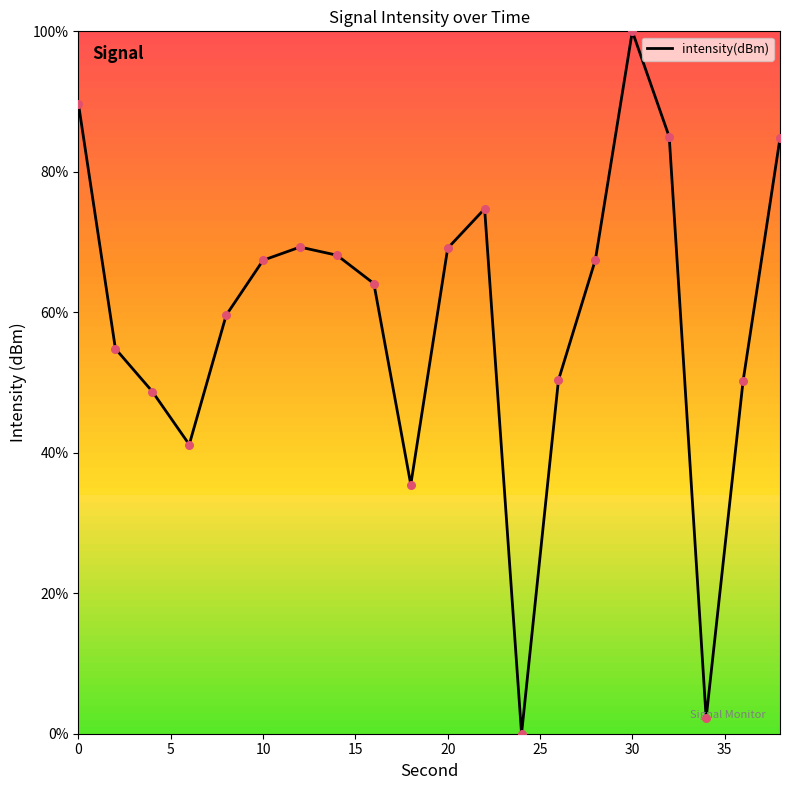

What is the maximum value shown in the chart?

100.0